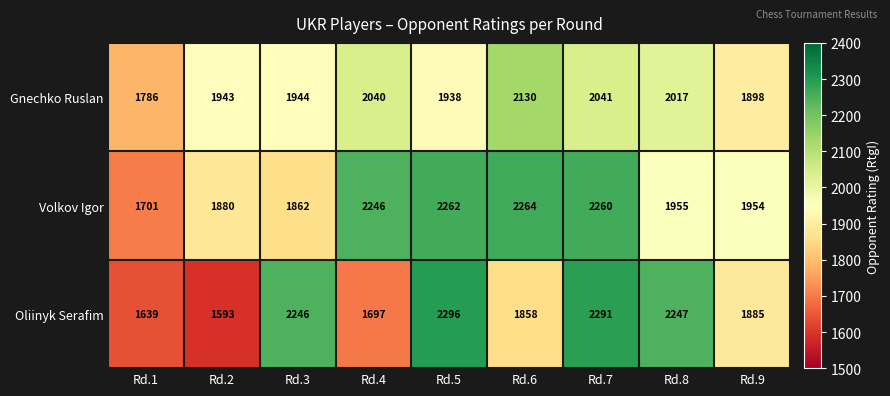

Reading left to right, transcribe all the data shown in this chart.

Gnechko Ruslan: 1786	1943	1944	2040	1938	2130	2041	2017	1898
Volkov Igor: 1701	1880	1862	2246	2262	2264	2260	1955	1954
Oliinyk Serafim: 1639	1593	2246	1697	2296	1858	2291	2247	1885